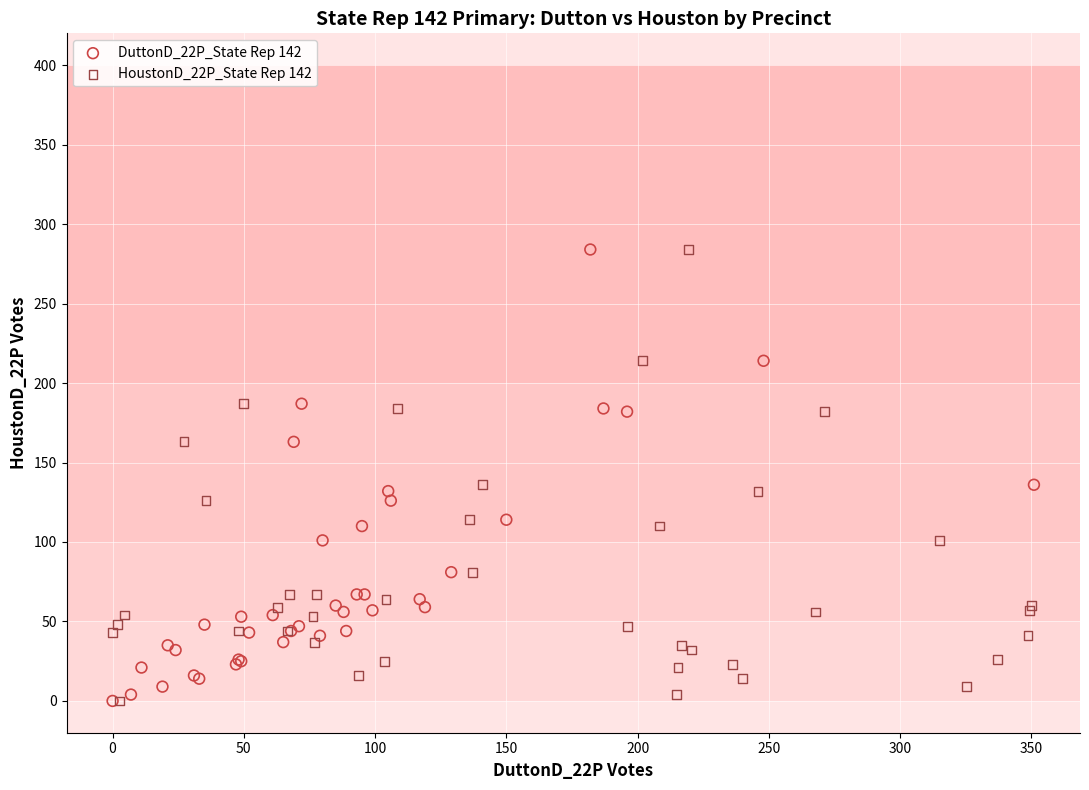

What are all the series names shown in the legend?

DuttonD_22P_State Rep 142, HoustonD_22P_State Rep 142